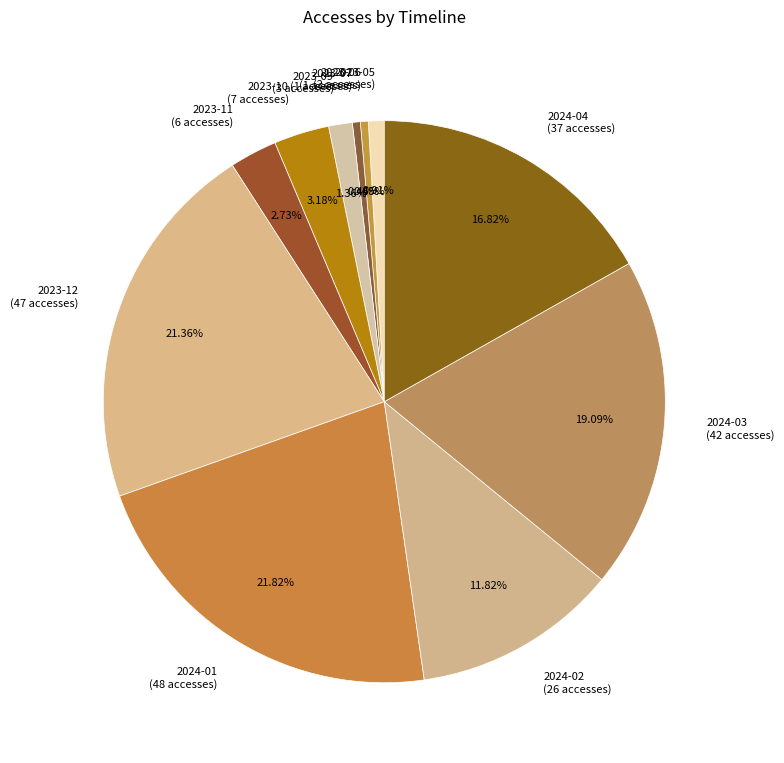

Between 2024-01 (48 accesses) and 2023-09 (3 accesses), which is larger?

2024-01 (48 accesses)